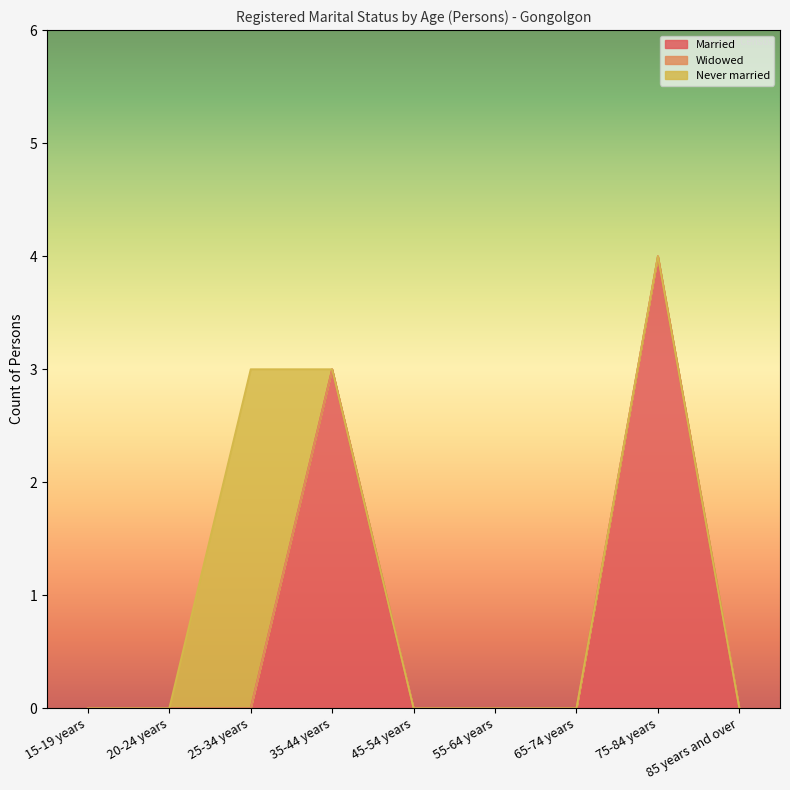

What is the difference between the second highest and minimum values in the Married series?

3